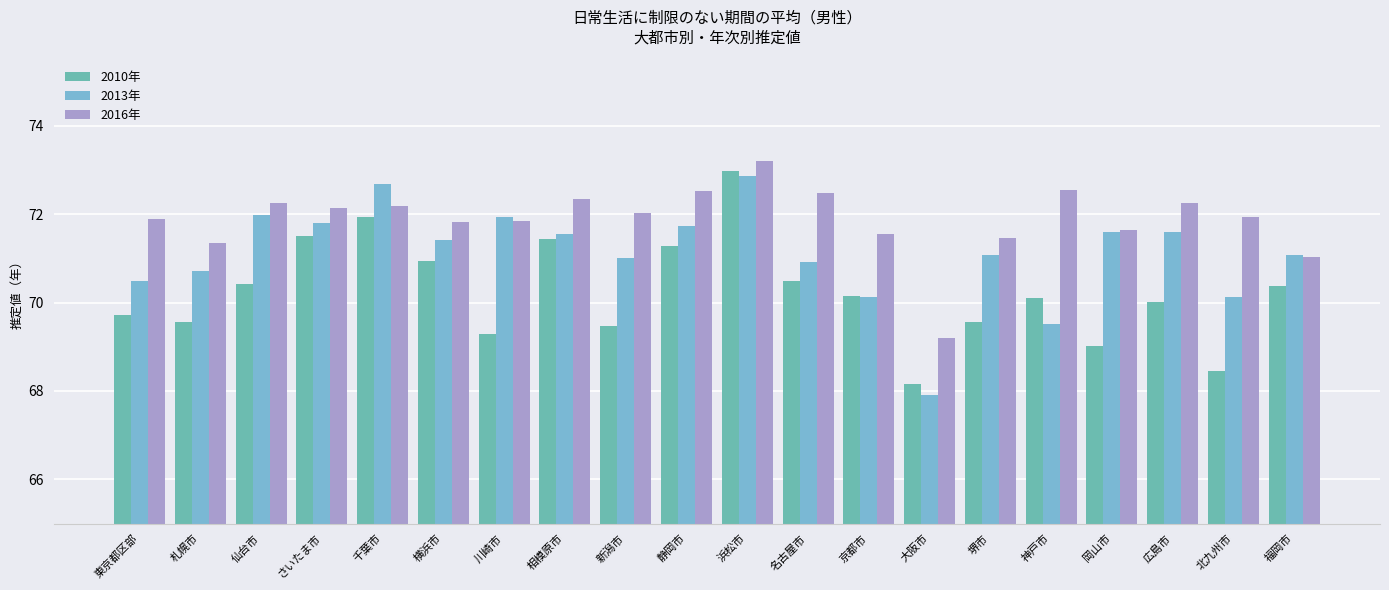

What is the minimum value shown in the chart?

67.9